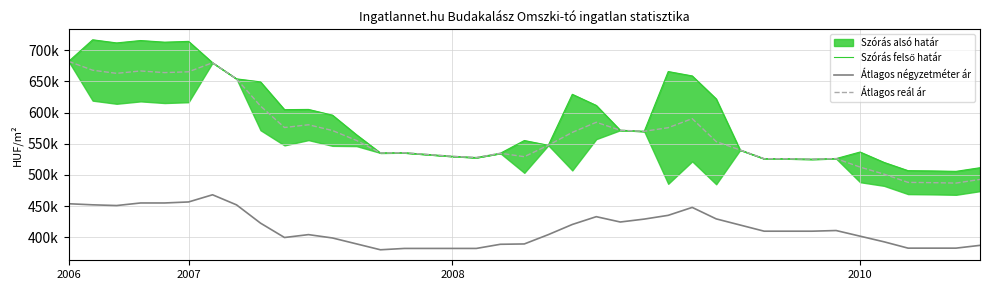

What value does the Átlagos négyzetméter ár series have at 14, to the nearest 50?

381950